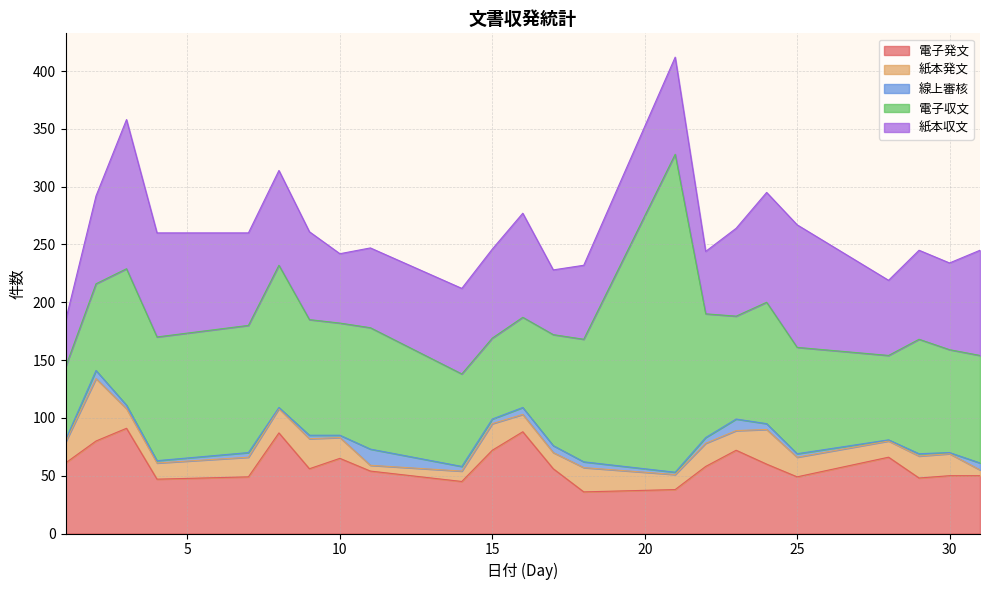

Rank the series by their maximum value, from highest to lowest.

電子収文, 紙本収文, 電子発文, 紙本発文, 線上審核